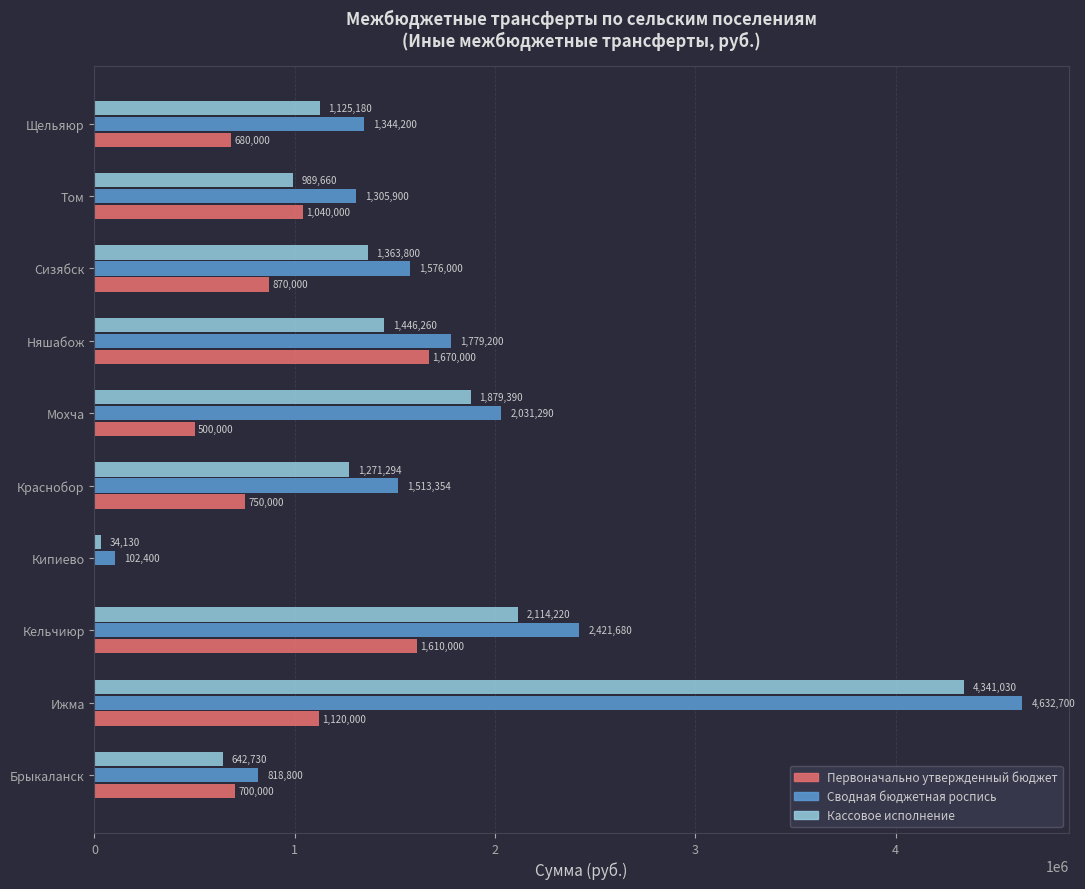

Between Брыкаланск and Кельчиюр, which series saw the biggest shift?

Сводная бюджетная роспись